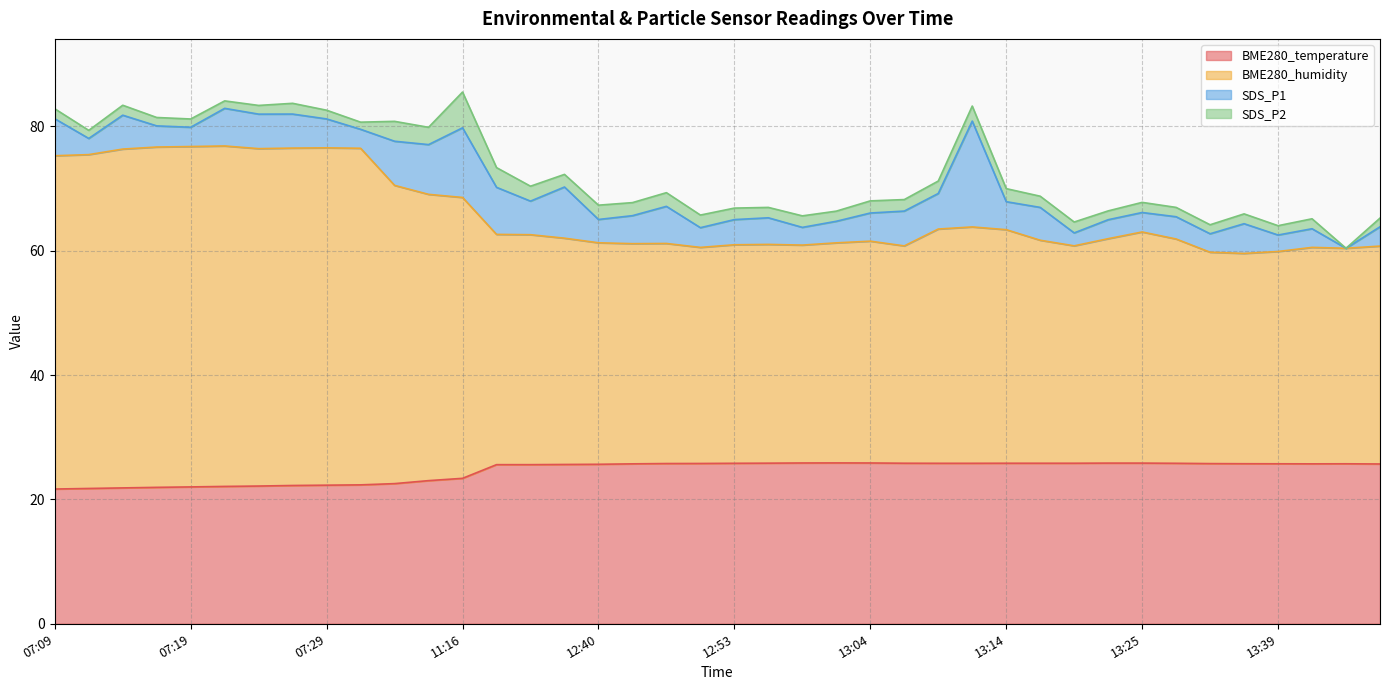

True or false: BME280_temperature has a value of 44.3 at 13:36.

False